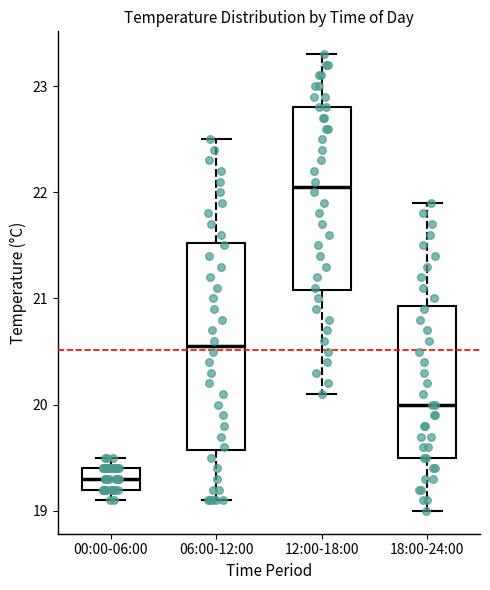

Which box has the lowest median line?

00:00-06:00